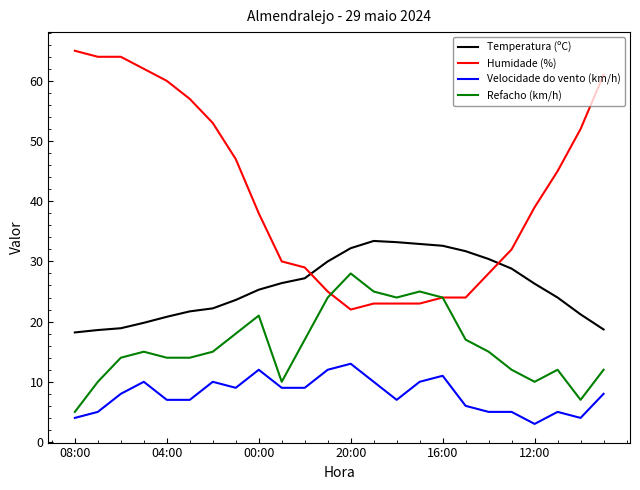

Which series has the largest range (max minus min)?

Humidade (%)